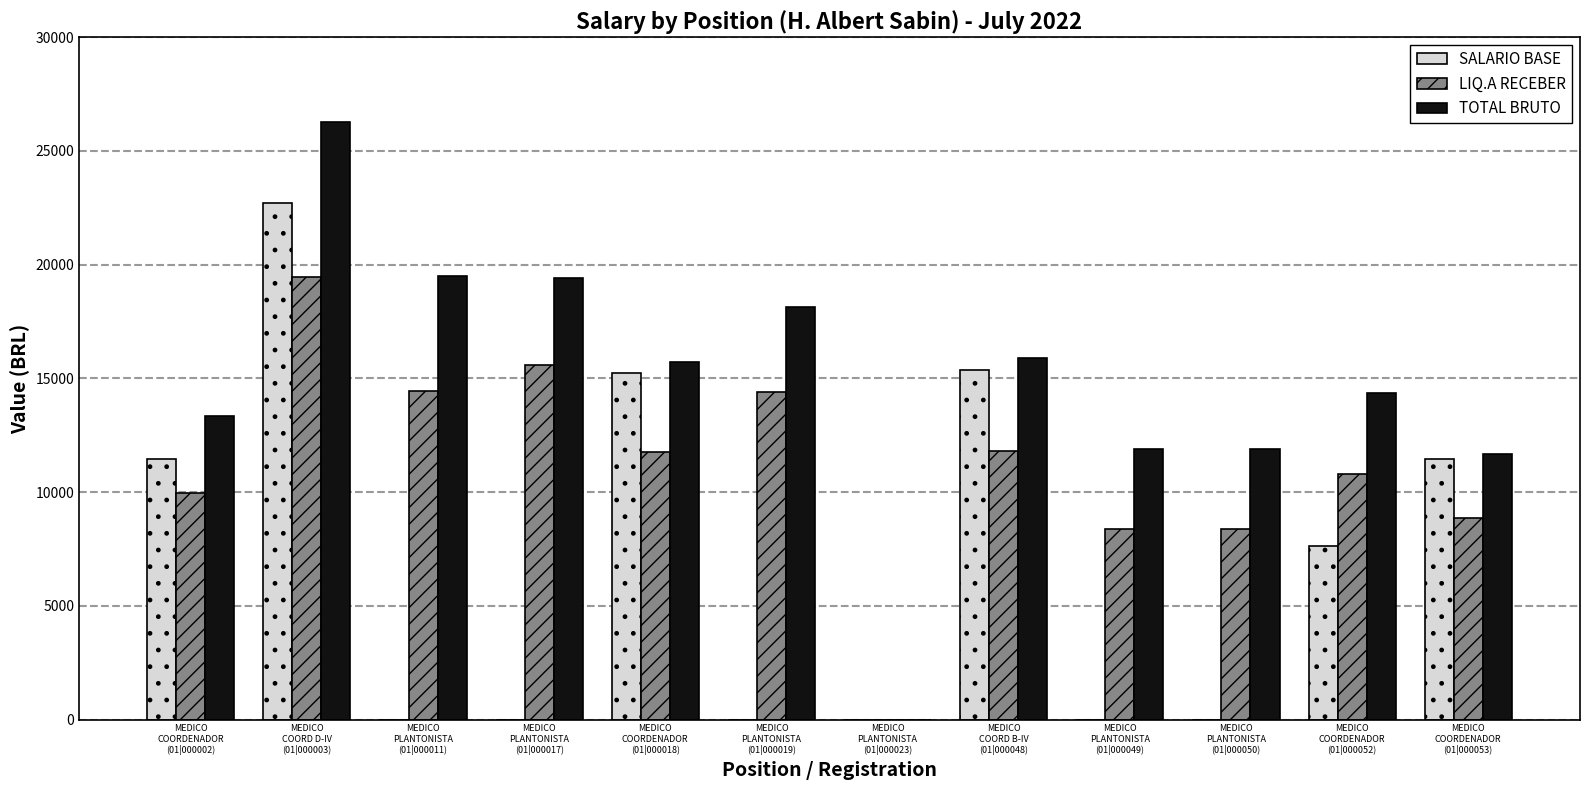

Which series has the largest total across all categories?

TOTAL BRUTO